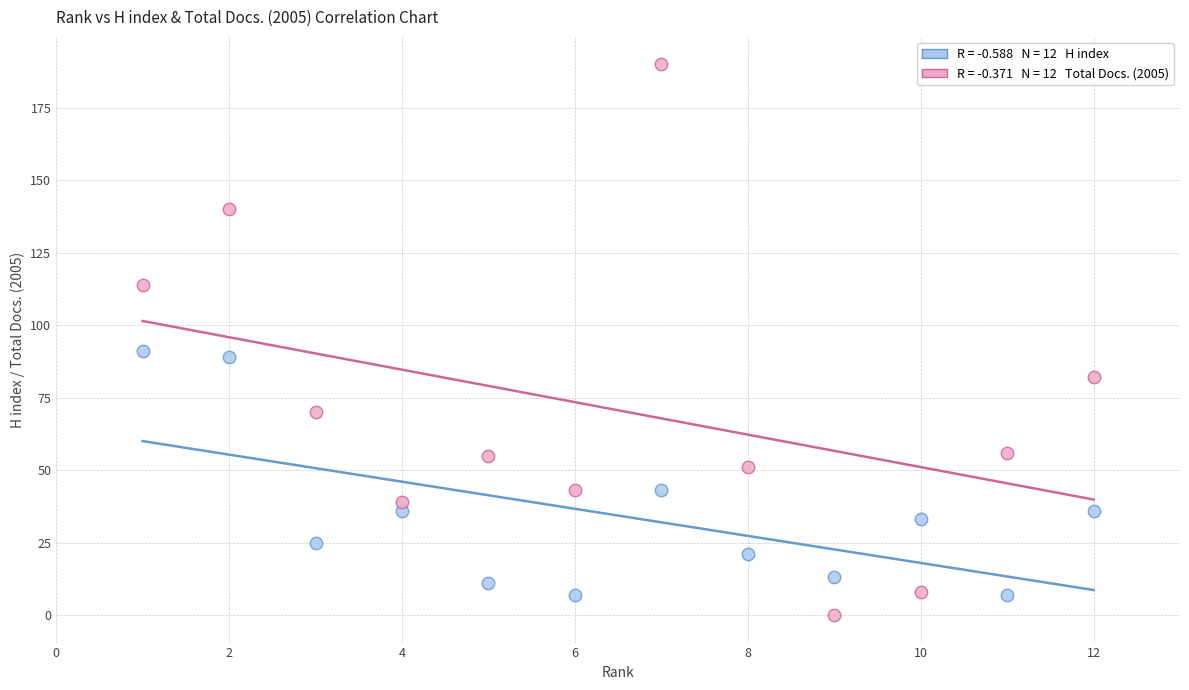

Across all data points, what is the range of X values (max minus min)?

11